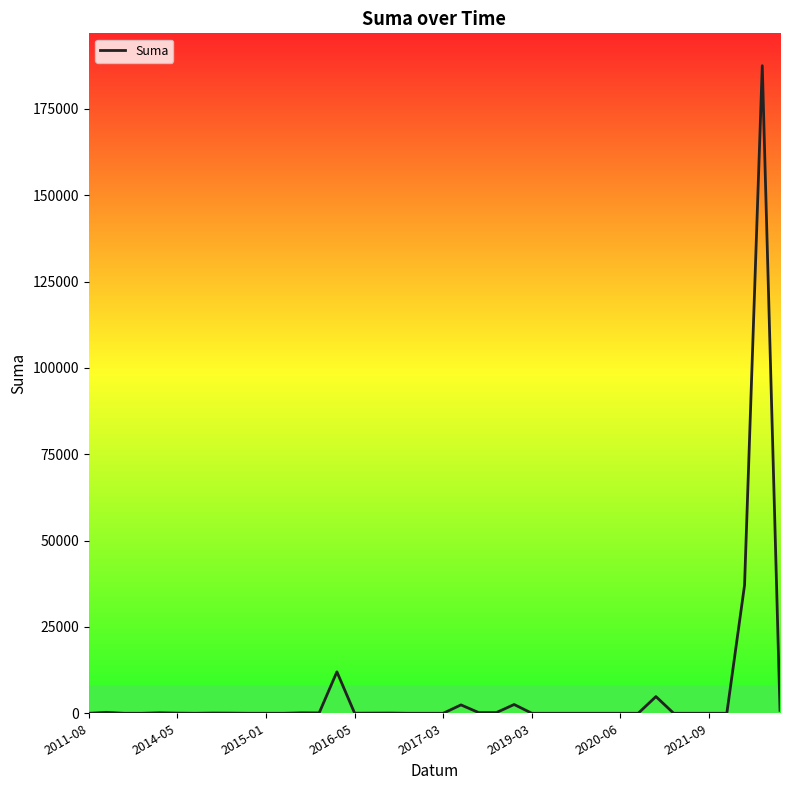

What is the maximum value shown in the chart?

187530.0